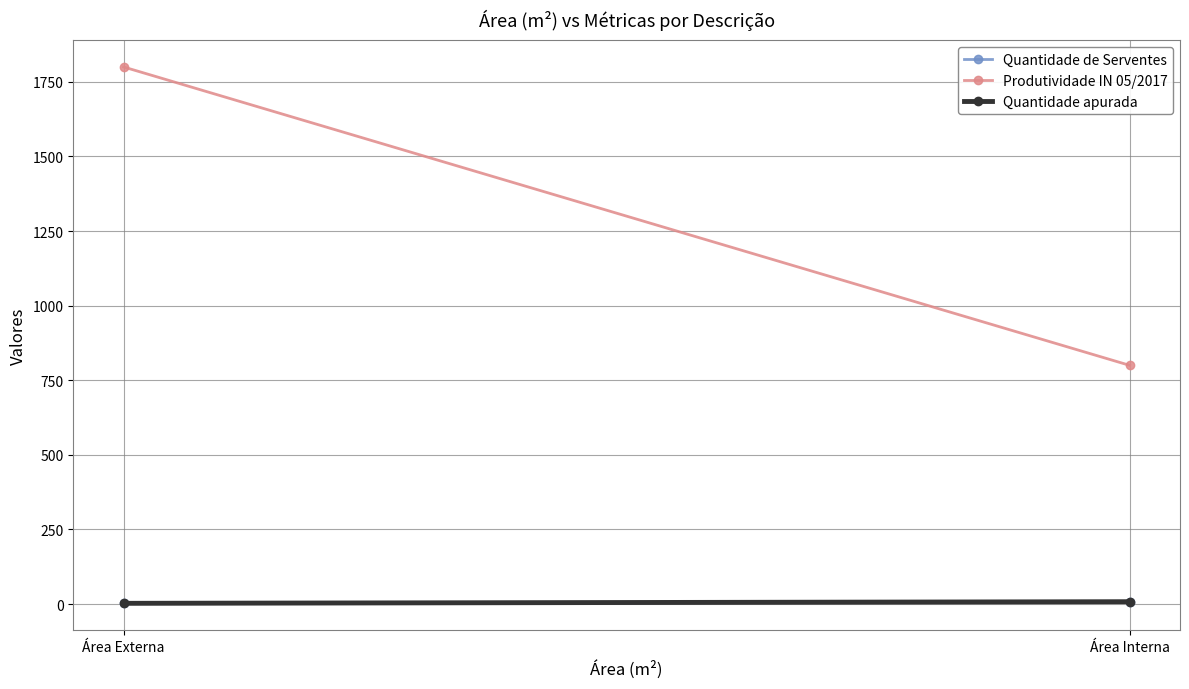

Between Área Externa and Área Interna, which is larger?

Área Interna